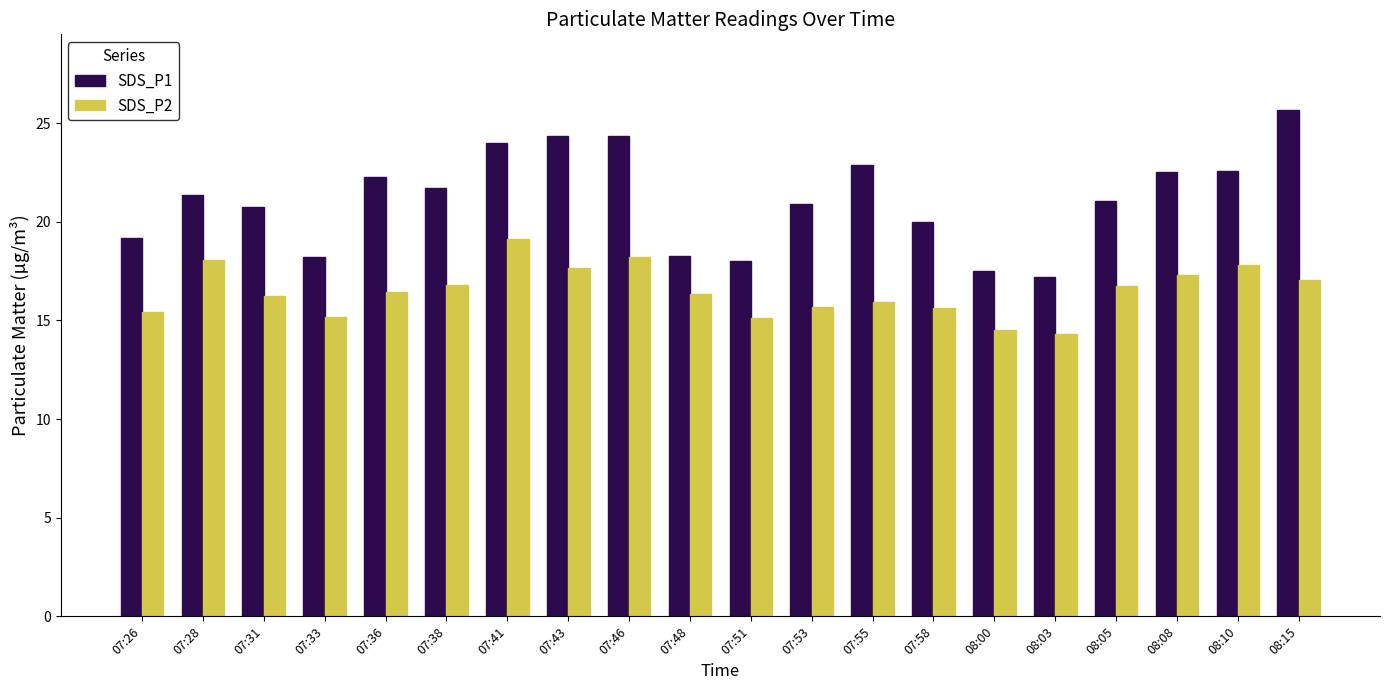

Which series has the largest total across all categories?

SDS_P1